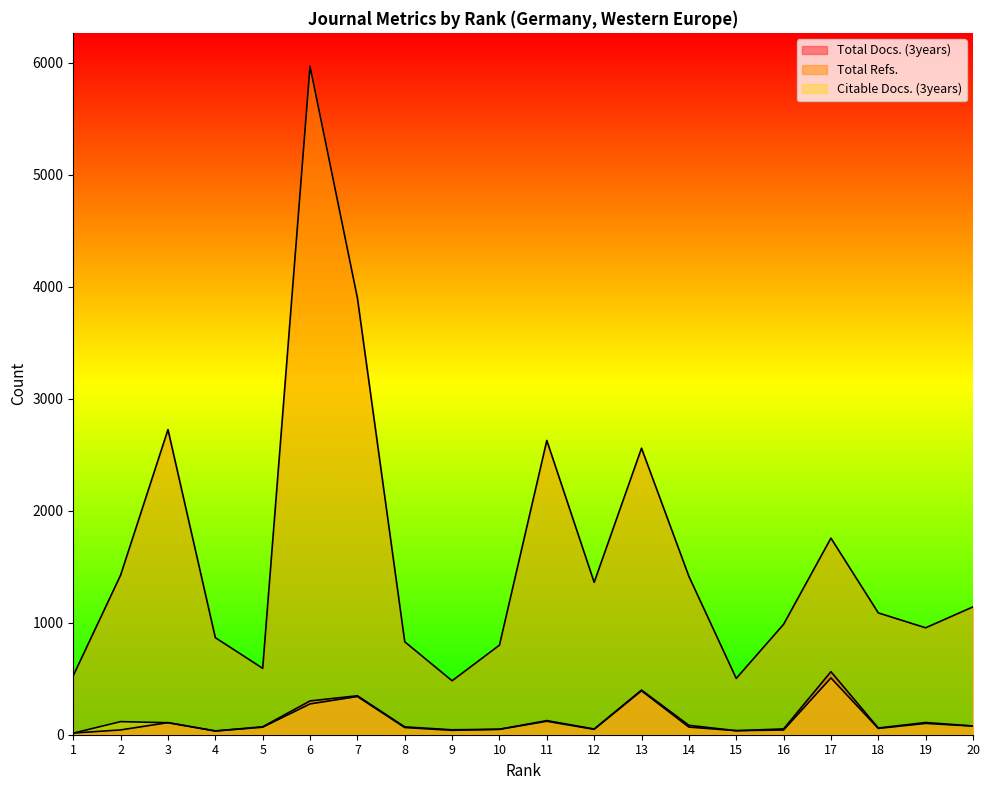

Rank the categories by Total Docs. (3years) value from highest to lowest.

17, 13, 7, 6, 11, 19, 3, 14, 20, 5, 8, 18, 16, 12, 10, 9, 2, 15, 4, 1